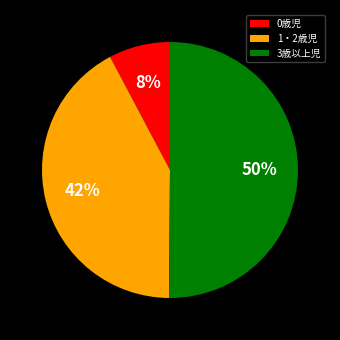

Which has a higher value, 3歳以上児 or 0歳児?

3歳以上児